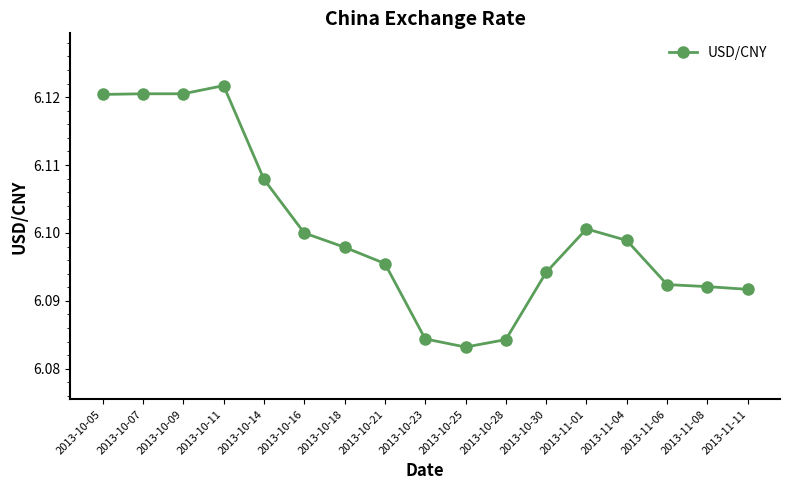

What is the label of the 7th point from the left?

2013-10-18